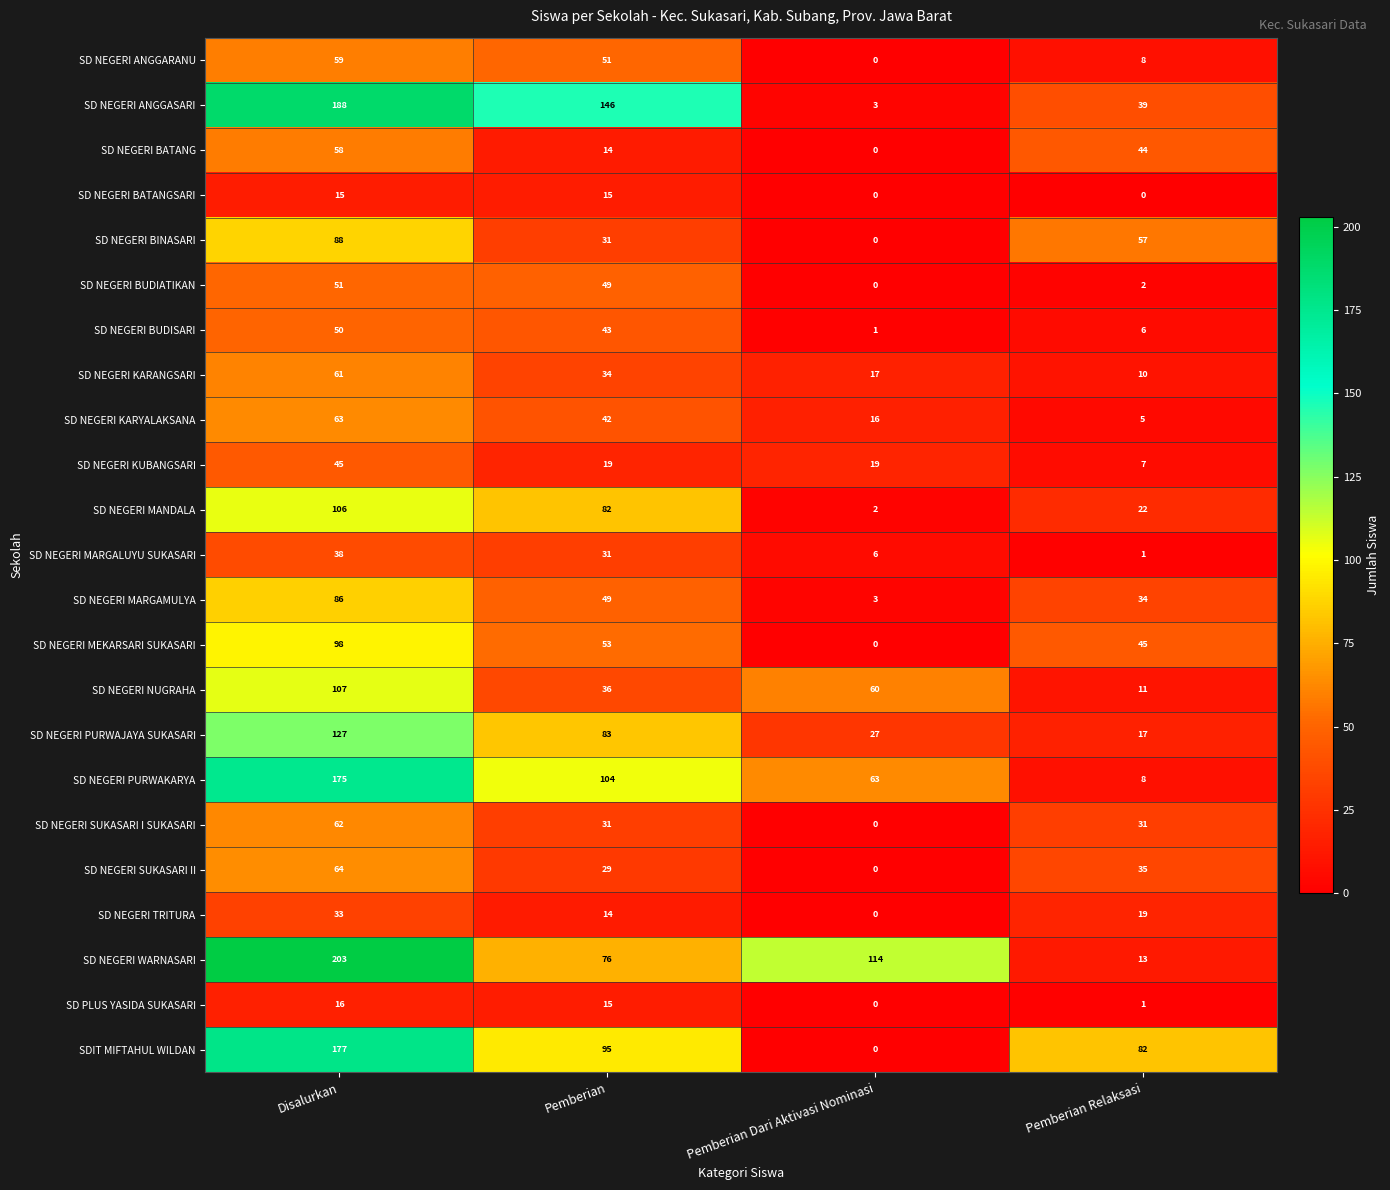

Which series has the largest range (max minus min)?

SD NEGERI WARNASARI